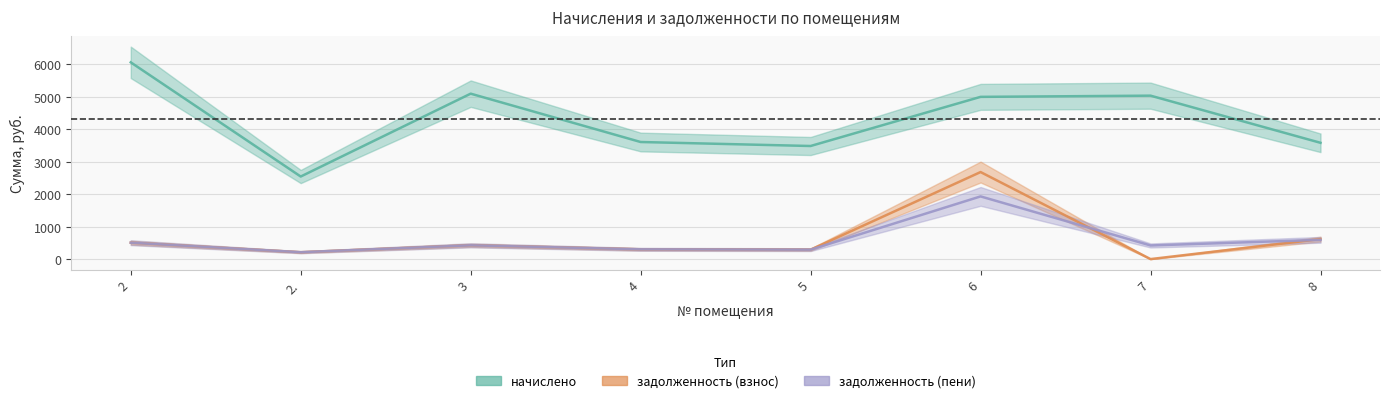

What is the difference between the highest and lowest values at 2?

5557.2